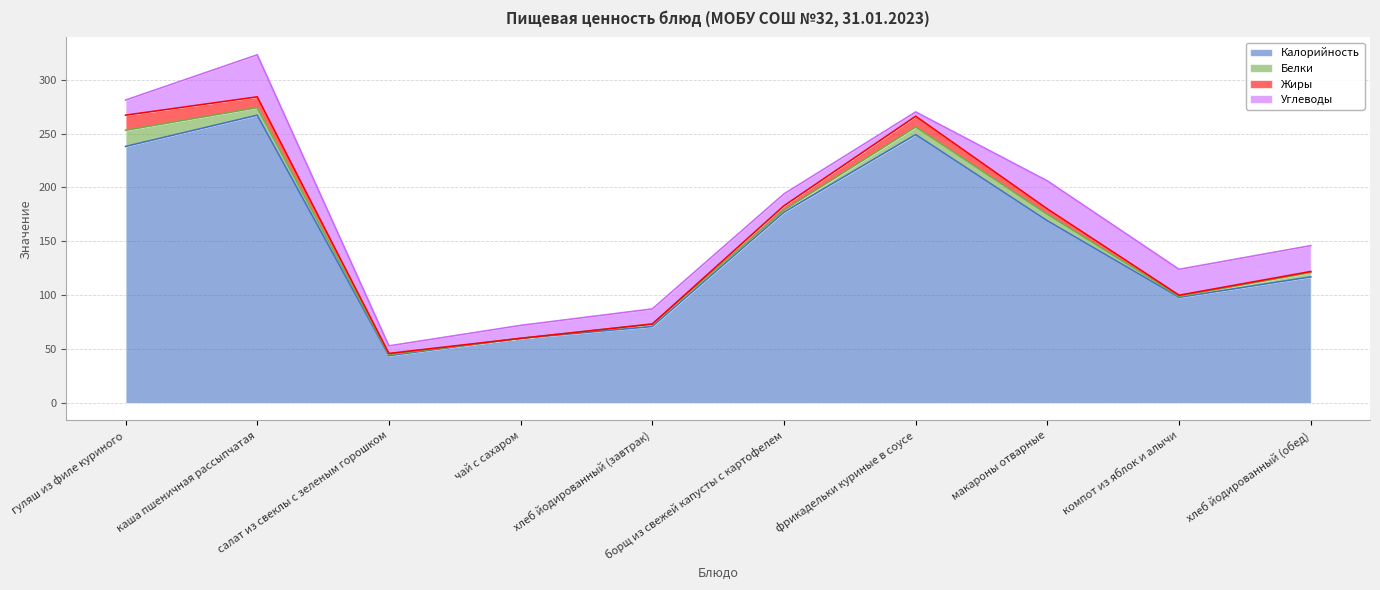

Where does the Углеводы series first go above 14?

каша пшеничная рассыпчатая